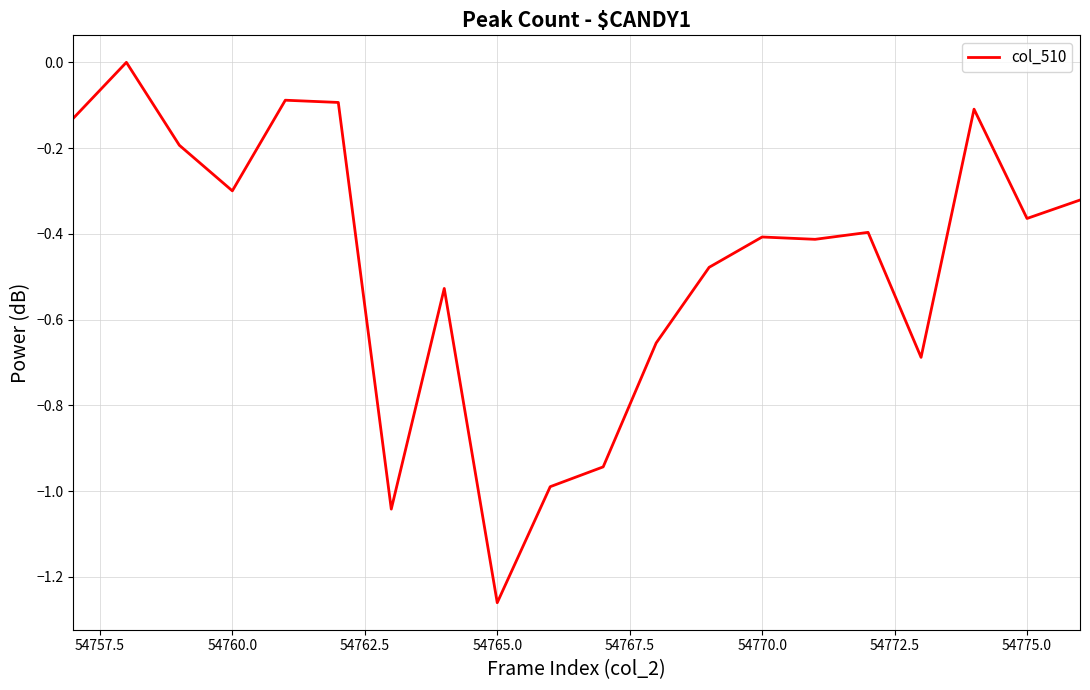

Does the chart have visible grid lines?

Yes